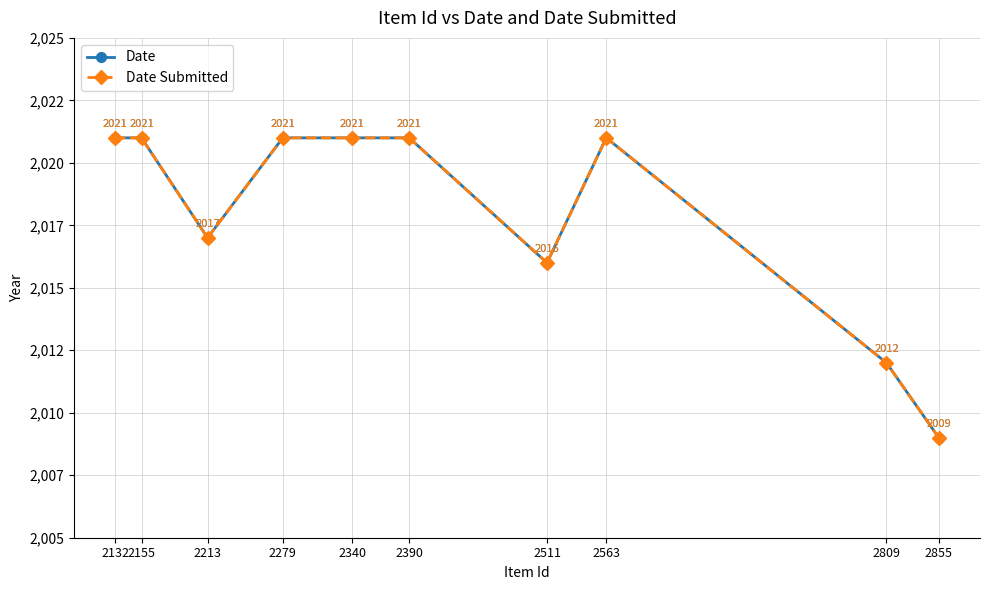

List the labels in order of Date Submitted value, smallest first.

2855, 2809, 2511, 2213, 2132, 2155, 2279, 2340, 2390, 2563